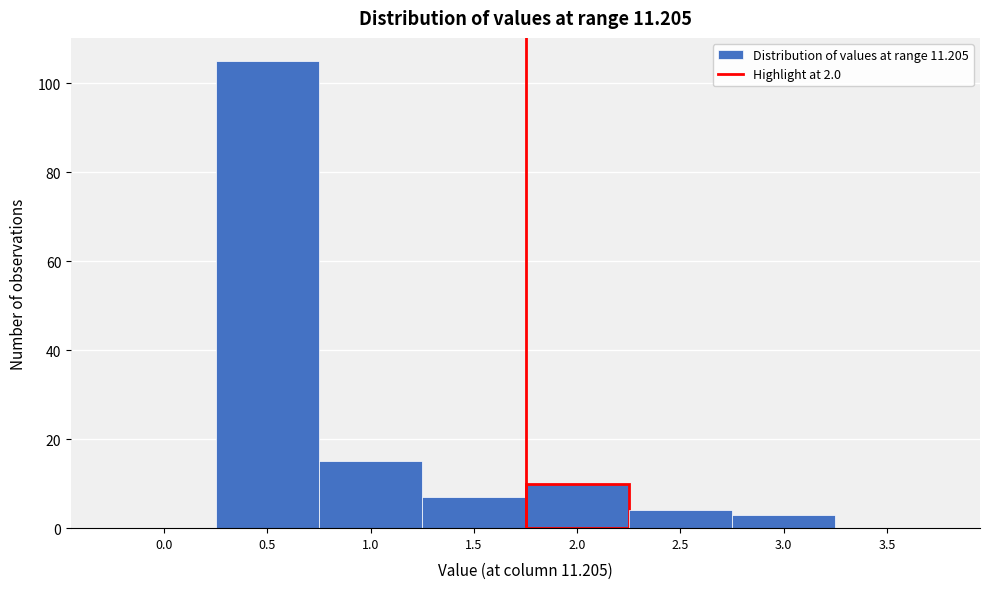

Reading left to right, transcribe all the data shown in this chart.

0.0=0	0.5=105	1.0=15	1.5=7	2.0=10	2.5=4	3.0=3	3.5=0